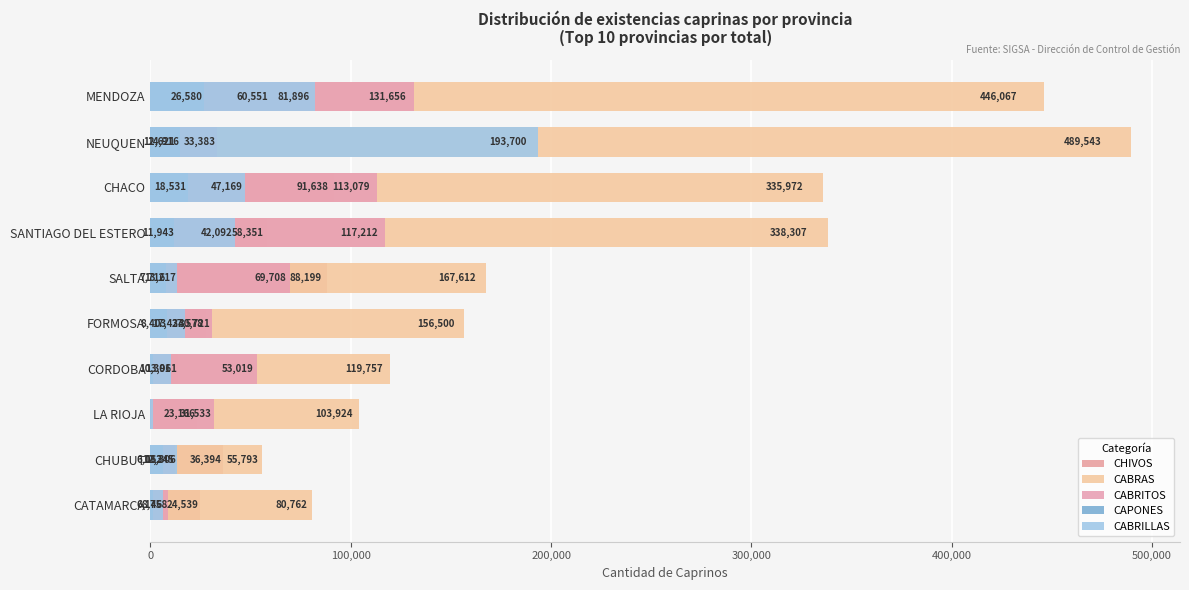

What is the difference between the maximum and minimum values in the CABRAS series?

433750